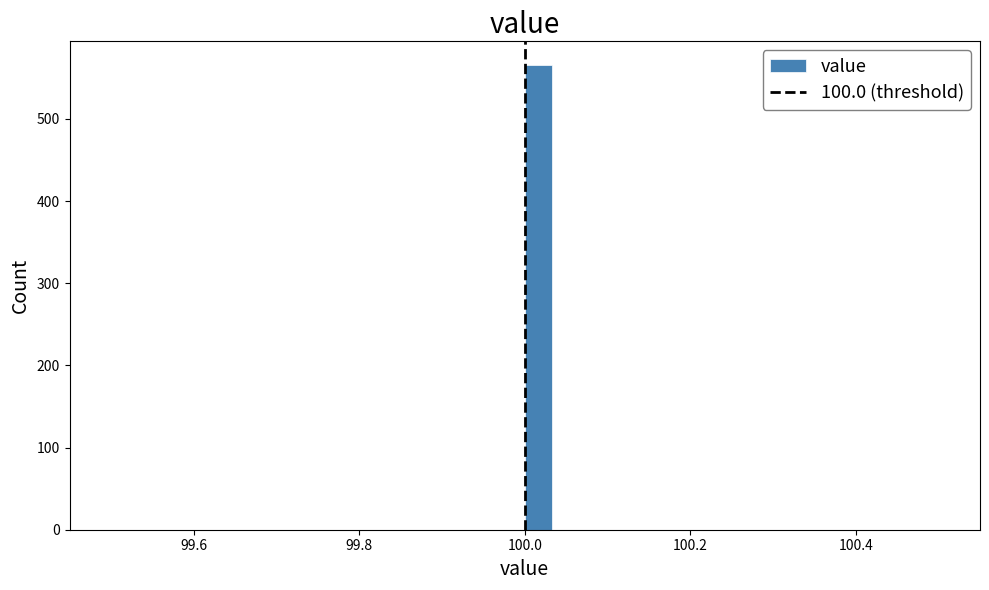

Around what value on the x-axis is the tallest bar? Give the approximate position of its centre, as read against the axis.

100.02